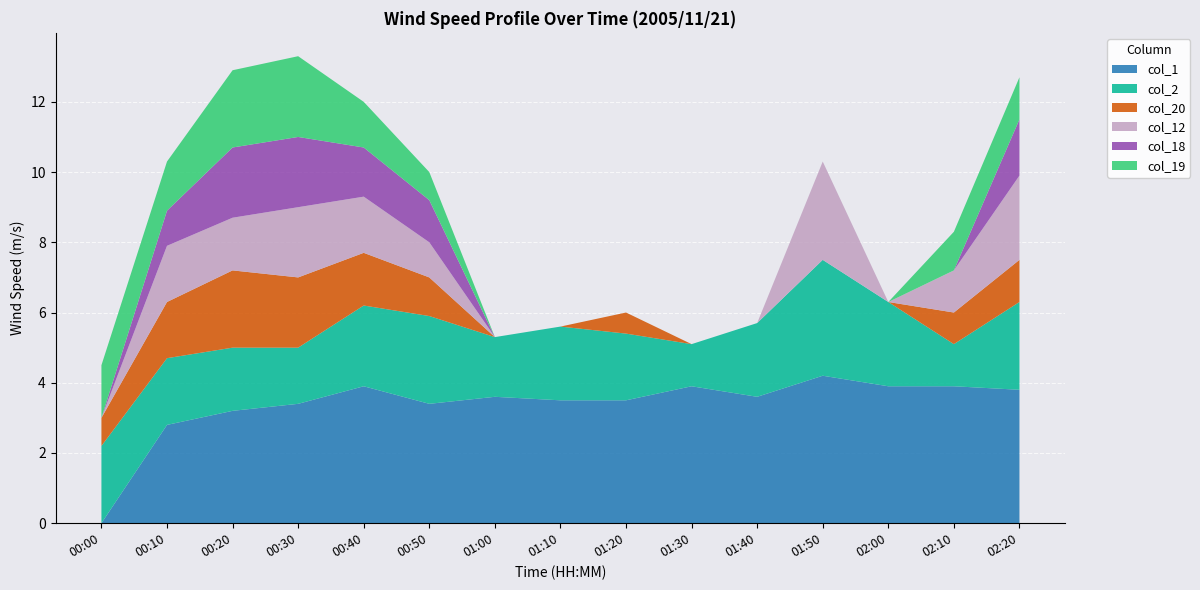

Reading right to left, transcribe all the data shown in this chart.

col_1: 3.8	3.9	3.9	4.2	3.6	3.9	3.5	3.5	3.6	3.4	3.9	3.4	3.2	2.8	999.0
col_2: 2.5	1.2	2.4	3.3	2.1	1.2	1.9	2.1	1.7	2.5	2.3	1.6	1.8	1.9	2.2
col_20: 1.2	0.9	999.0	999.0	999.0	999.0	0.6	999.0	999.0	1.1	1.5	2.0	2.2	1.6	0.8
col_12: 2.4	1.2	999.0	2.8	999.0	999.0	999.0	999.0	999.0	1.0	1.6	2.0	1.5	1.6	999.0
col_18: 1.6	999.0	999.0	999.0	999.0	999.0	999.0	999.0	999.0	1.2	1.4	2.0	2.0	1.0	999.0
col_19: 1.2	1.1	999.0	999.0	999.0	999.0	999.0	999.0	999.0	0.8	1.3	2.3	2.2	1.4	1.5